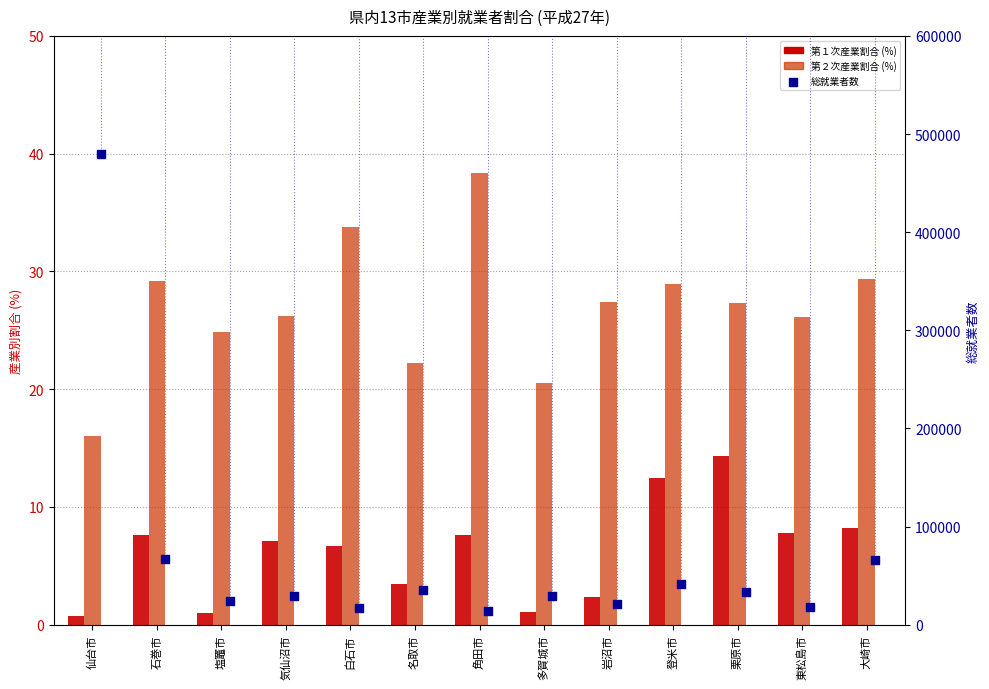

Which series reaches the minimum Y coordinate?

第１次産業割合